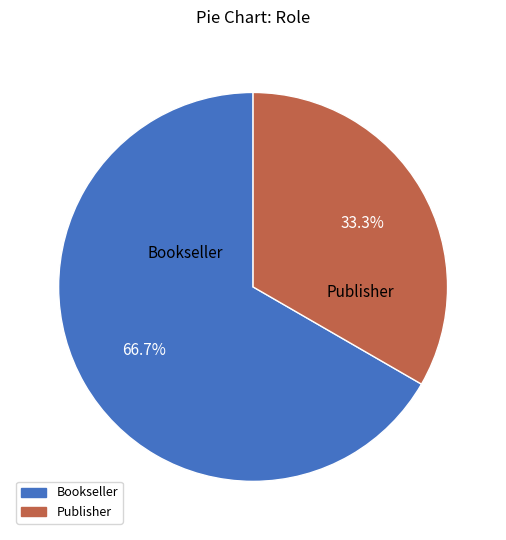

Is it true that Publisher is 25% of the pie?

False